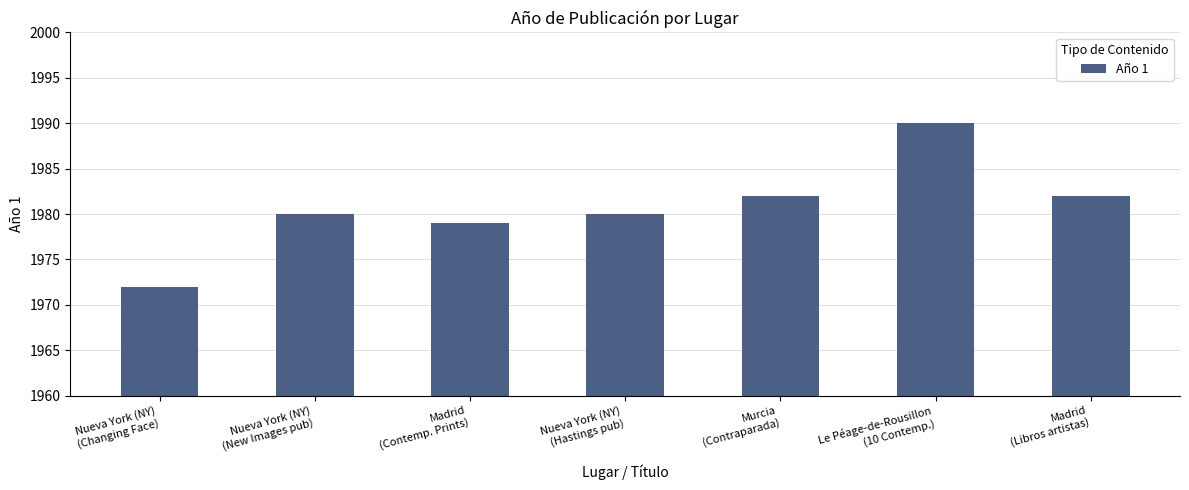

What is the difference between the values at Nueva York (NY)
(New Images pub) and Le Péage-de-Rousillon
(10 Contemp.)?

10